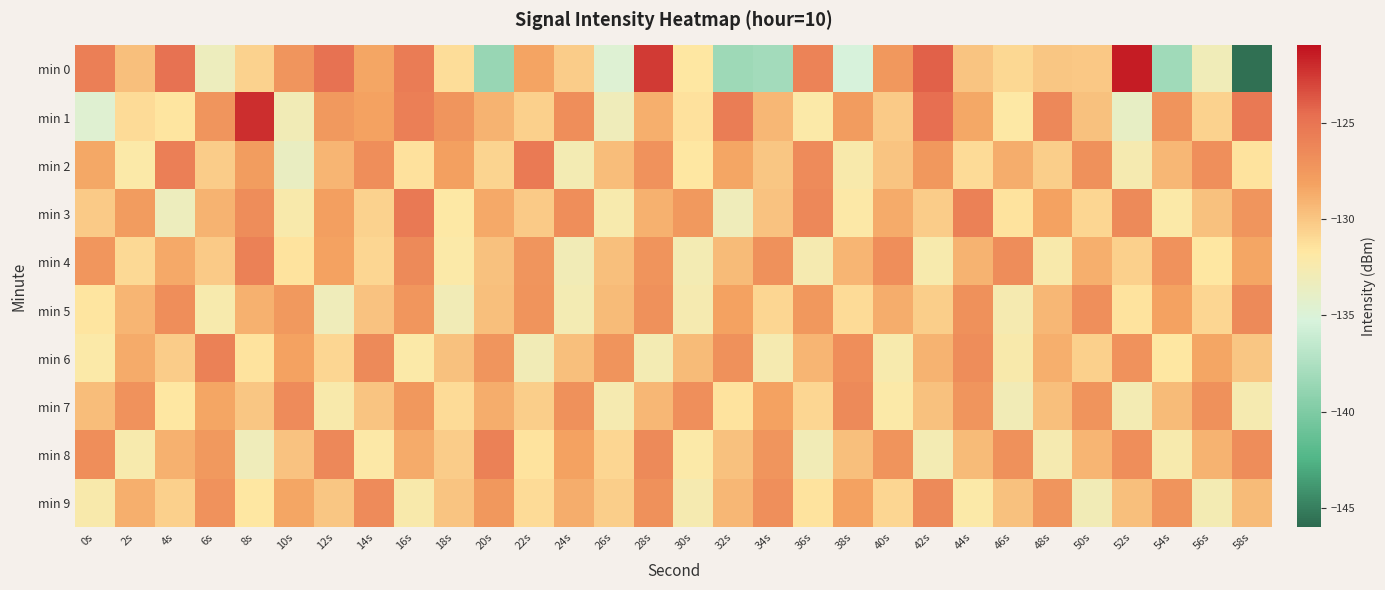

Reading right to left, what are all the values shown in this chart?

min 0: 58s=-145.7	56s=-133.1	54s=-138.3	52s=-121.4	50s=-130.1	48s=-130.0	46s=-130.9	44s=-130.0	42s=-124.0	40s=-127.5	38s=-135.3	36s=-126.0	34s=-138.0	32s=-138.3	30s=-131.7	28s=-122.6	26s=-134.8	24s=-130.4	22s=-128.2	20s=-138.6	18s=-131.2	16s=-125.5	14s=-128.3	12s=-124.8	10s=-127.3	8s=-130.7	6s=-133.3	4s=-124.8	2s=-129.7	0s=-125.8
min 1: 58s=-125.3	56s=-130.6	54s=-127.2	52s=-133.8	50s=-129.7	48s=-126.4	46s=-131.9	44s=-128.5	42s=-124.7	40s=-130.2	38s=-127.8	36s=-132.1	34s=-129.3	32s=-125.6	30s=-131.4	28s=-128.9	26s=-133.2	24s=-126.8	22s=-130.5	20s=-129.1	18s=-127.3	16s=-125.7	14s=-128.2	12s=-127.6	10s=-133.0	8s=-122.1	6s=-127.3	4s=-131.6	2s=-131.1	0s=-134.6
min 2: 58s=-131.5	56s=-126.9	54s=-129.3	52s=-132.6	50s=-127.0	48s=-130.4	46s=-128.8	44s=-131.1	42s=-127.5	40s=-129.9	38s=-132.3	36s=-126.6	34s=-130.0	32s=-128.4	30s=-131.7	28s=-127.1	26s=-129.5	24s=-132.8	22s=-125.4	20s=-130.7	18s=-128.1	16s=-131.4	14s=-126.8	12s=-129.2	10s=-133.6	8s=-127.9	6s=-130.3	4s=-125.7	2s=-132.1	0s=-128.5
min 3: 58s=-127.3	56s=-129.7	54s=-132.1	52s=-126.5	50s=-130.8	48s=-128.2	46s=-131.5	44s=-125.9	42s=-130.3	40s=-128.7	38s=-132.0	36s=-126.4	34s=-129.8	32s=-133.2	30s=-127.6	28s=-129.0	26s=-132.4	24s=-126.8	22s=-130.2	20s=-128.6	18s=-131.9	16s=-125.3	14s=-130.6	12s=-128.0	10s=-132.3	8s=-126.7	6s=-129.1	4s=-133.4	2s=-127.8	0s=-130.2
min 4: 58s=-128.4	56s=-131.7	54s=-127.1	52s=-130.5	50s=-128.9	48s=-132.3	46s=-126.7	44s=-129.1	42s=-132.4	40s=-126.8	38s=-129.2	36s=-132.6	34s=-127.0	32s=-129.4	30s=-132.8	28s=-127.2	26s=-129.6	24s=-133.0	22s=-127.3	20s=-129.7	18s=-132.1	16s=-126.5	14s=-130.8	12s=-128.2	10s=-131.5	8s=-125.9	6s=-130.2	4s=-128.6	2s=-131.0	0s=-127.4
min 5: 58s=-126.5	56s=-130.8	54s=-128.2	52s=-131.5	50s=-126.9	48s=-129.3	46s=-132.6	44s=-127.0	42s=-130.4	40s=-128.8	38s=-131.1	36s=-127.5	34s=-130.8	32s=-128.2	30s=-132.6	28s=-127.0	26s=-129.4	24s=-132.8	22s=-127.2	20s=-129.6	18s=-133.0	16s=-127.4	14s=-129.8	12s=-133.2	10s=-127.6	8s=-129.0	6s=-132.4	4s=-126.8	2s=-129.2	0s=-131.6
min 6: 58s=-130.0	56s=-128.4	54s=-131.7	52s=-127.1	50s=-130.5	48s=-128.9	46s=-132.3	44s=-126.7	42s=-129.1	40s=-132.4	38s=-126.8	36s=-129.2	34s=-132.6	32s=-127.0	30s=-129.4	28s=-132.8	26s=-127.2	24s=-129.6	22s=-133.0	20s=-127.3	18s=-129.7	16s=-132.1	14s=-126.5	12s=-130.8	10s=-128.2	8s=-131.5	6s=-125.9	4s=-130.3	2s=-128.7	0s=-132.1
min 7: 58s=-132.6	56s=-127.0	54s=-129.4	52s=-132.8	50s=-127.2	48s=-129.6	46s=-133.0	44s=-127.3	42s=-129.7	40s=-132.1	38s=-126.5	36s=-130.8	34s=-128.2	32s=-131.5	30s=-126.9	28s=-129.3	26s=-132.6	24s=-127.0	22s=-130.4	20s=-128.8	18s=-131.1	16s=-127.5	14s=-129.9	12s=-132.3	10s=-126.6	8s=-130.0	6s=-128.4	4s=-131.7	2s=-127.1	0s=-129.5
min 8: 58s=-126.7	56s=-129.1	54s=-132.4	52s=-126.8	50s=-129.2	48s=-132.6	46s=-127.0	44s=-129.4	42s=-132.8	40s=-127.2	38s=-129.6	36s=-133.0	34s=-127.3	32s=-129.7	30s=-132.1	28s=-126.5	26s=-130.8	24s=-128.2	22s=-131.5	20s=-125.9	18s=-130.3	16s=-128.7	14s=-132.0	12s=-126.4	10s=-129.8	8s=-133.2	6s=-127.6	4s=-129.0	2s=-132.4	0s=-126.8
min 9: 58s=-129.4	56s=-132.8	54s=-127.2	52s=-129.6	50s=-133.0	48s=-127.3	46s=-129.7	44s=-132.1	42s=-126.5	40s=-130.8	38s=-128.2	36s=-131.5	34s=-126.9	32s=-129.3	30s=-132.6	28s=-127.0	26s=-130.4	24s=-128.8	22s=-131.1	20s=-127.5	18s=-129.9	16s=-132.3	14s=-126.6	12s=-130.0	10s=-128.4	8s=-131.7	6s=-127.1	4s=-130.5	2s=-128.9	0s=-132.3